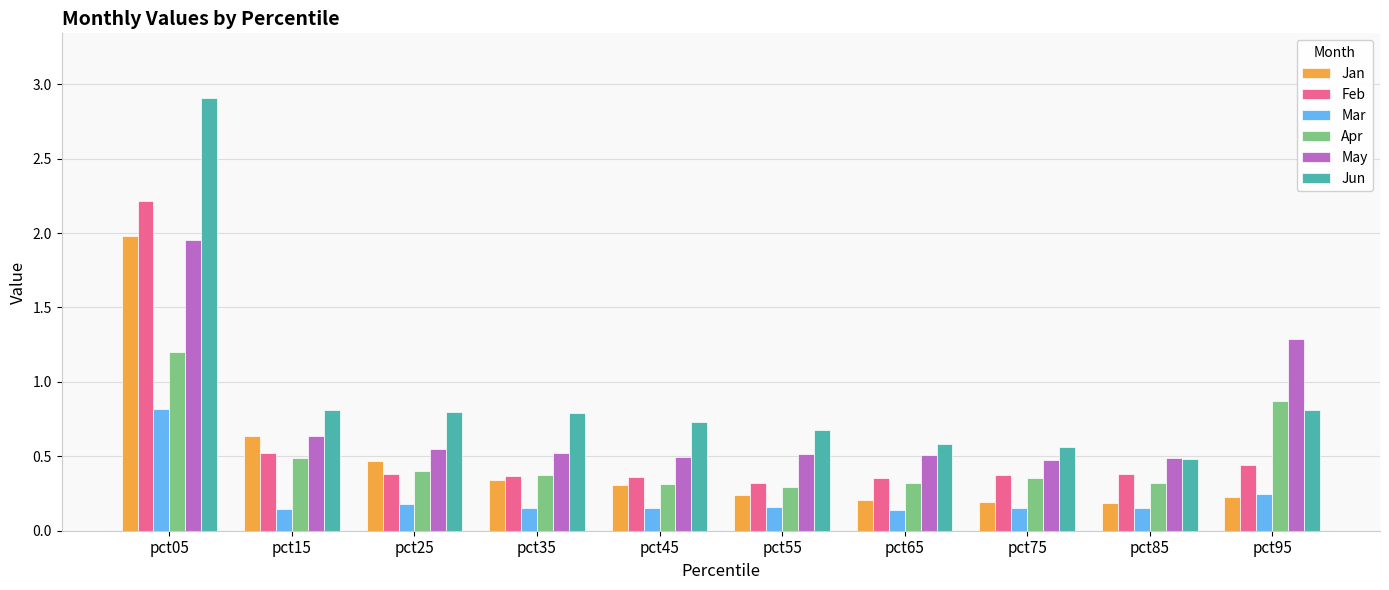

Which series changed the most between pct25 and pct45?

Jan